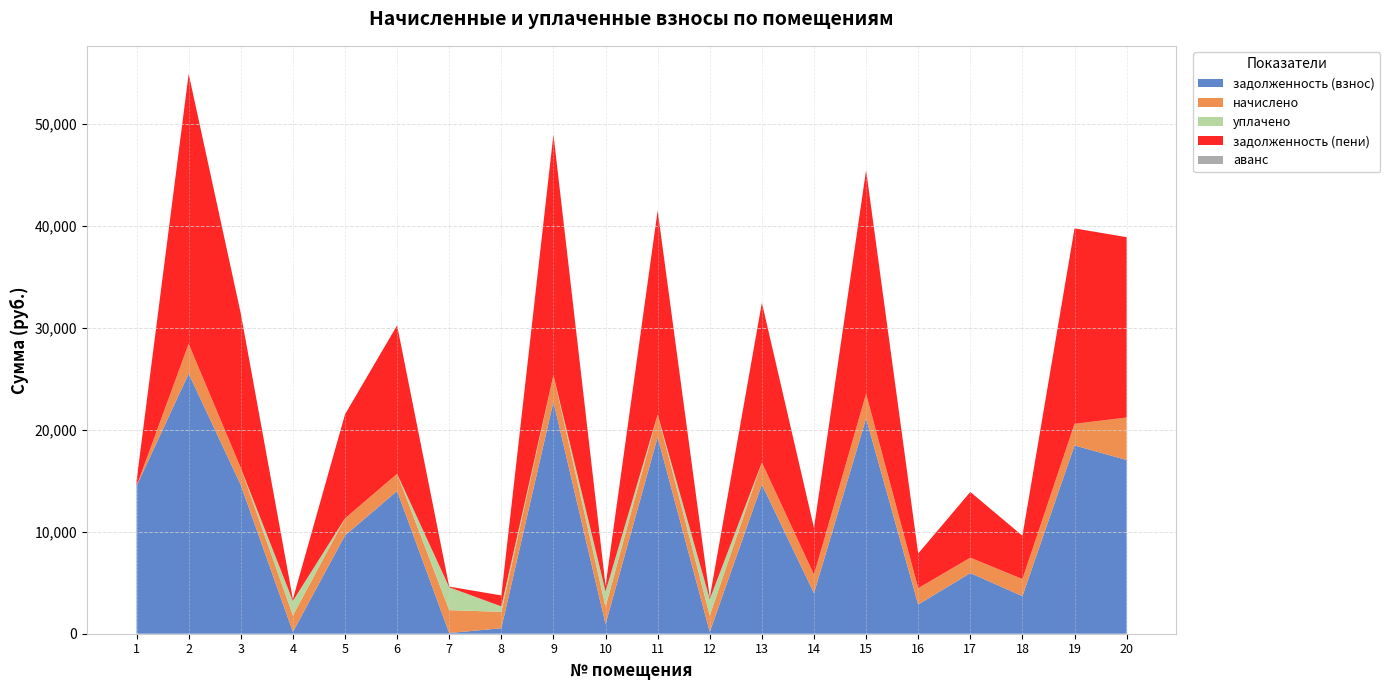

What is the maximum value for задолженность (взнос)?

25494.0